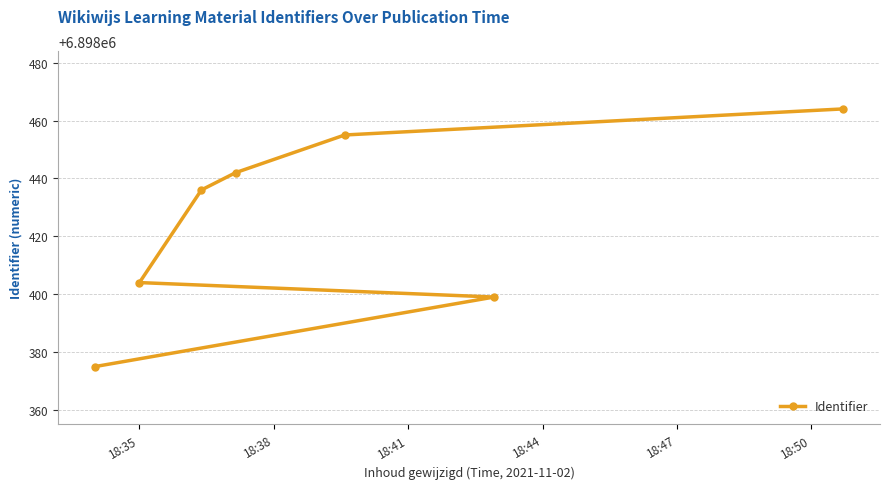

What is the greatest value displayed?

6898464